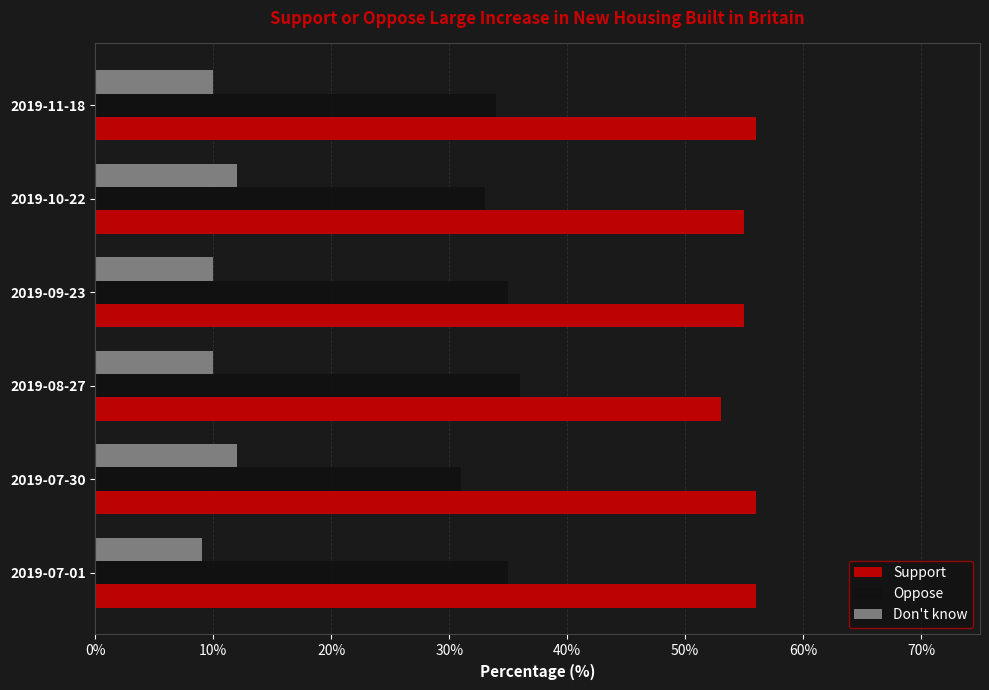

Is it true that Oppose equals 6.4 at 2019-07-30?

False